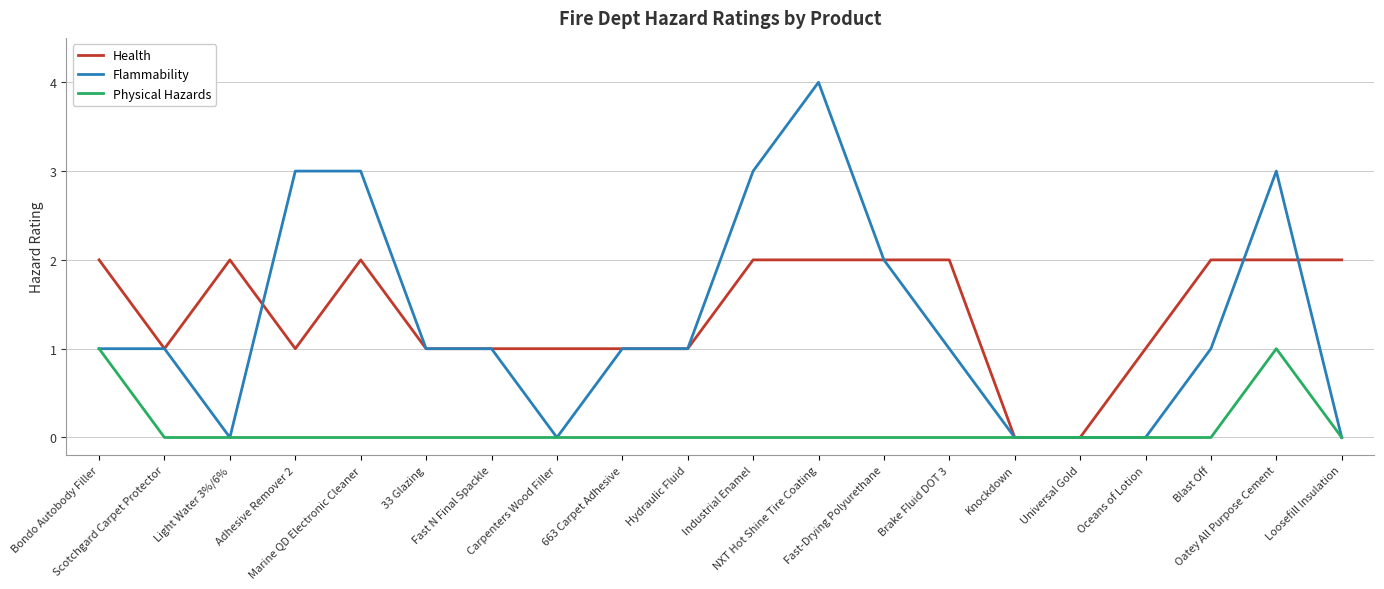

List the series in order of their peak value, lowest first.

Physical Hazards, Health, Flammability